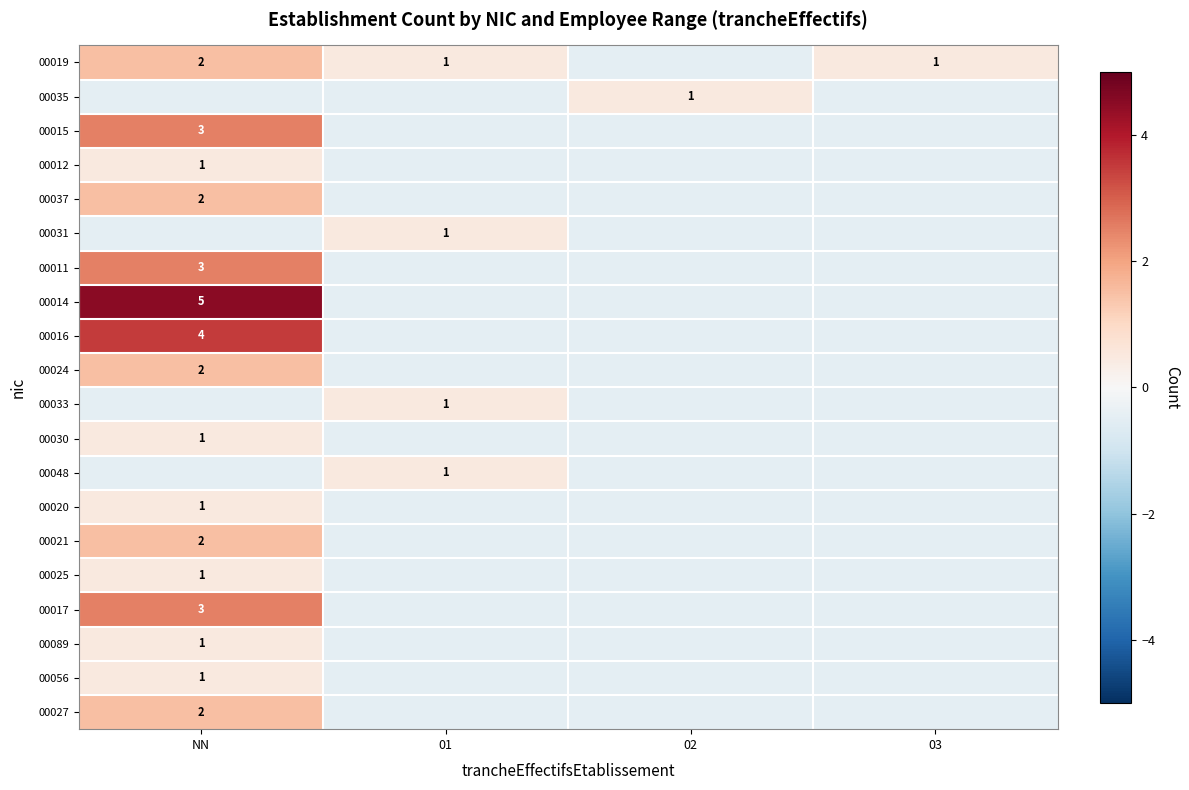

Is it true that 00037 equals 3.4 at NN?

False